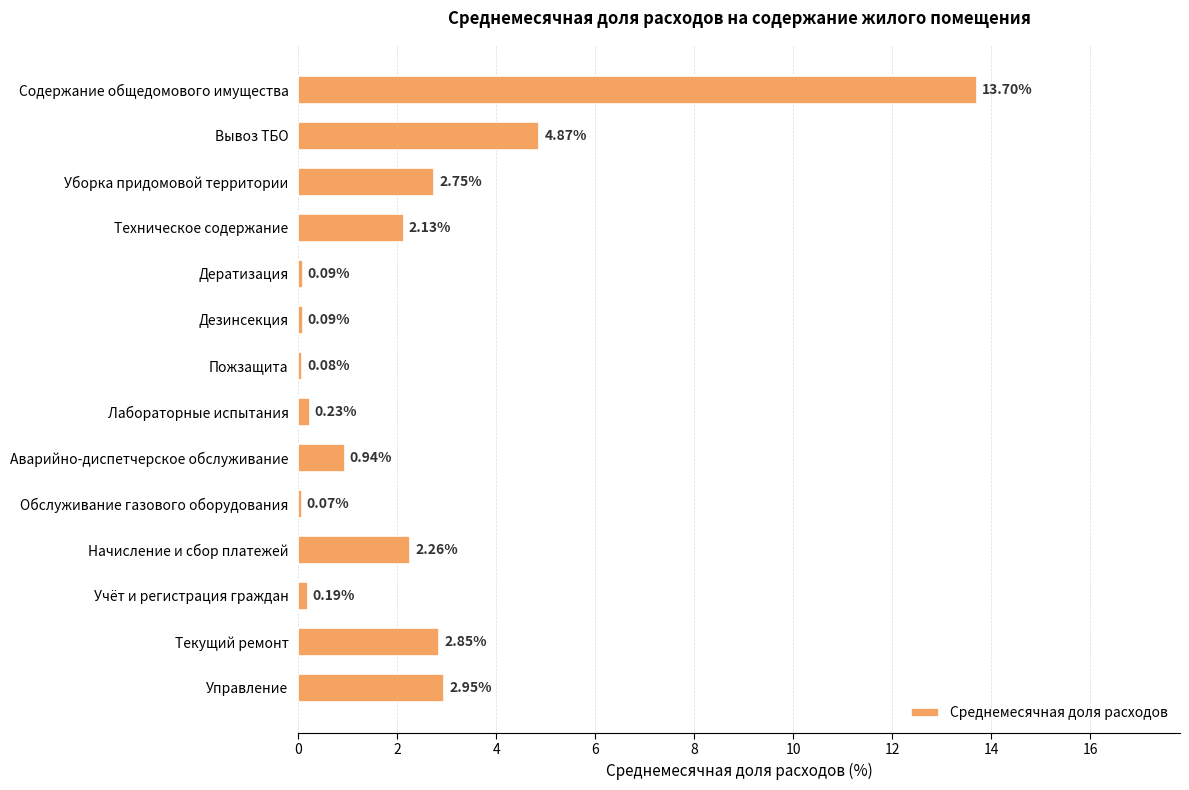

What is the greatest value displayed?

13.7